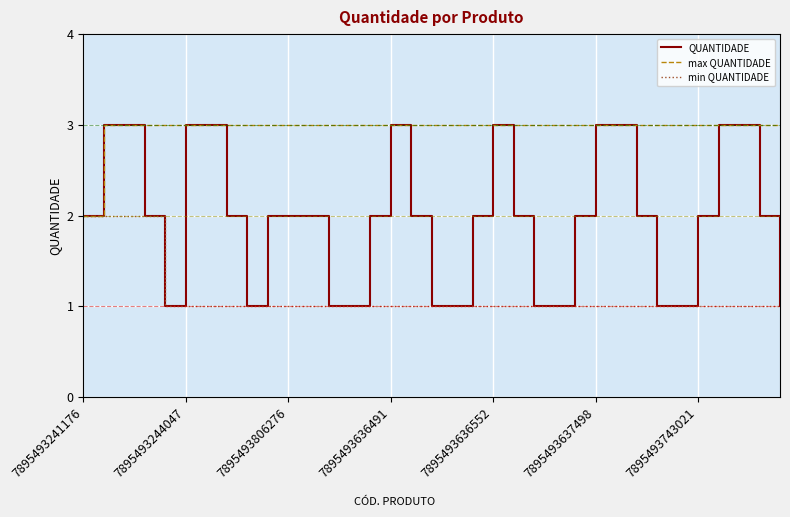

Which series has the widest spread of values?

QUANTIDADE